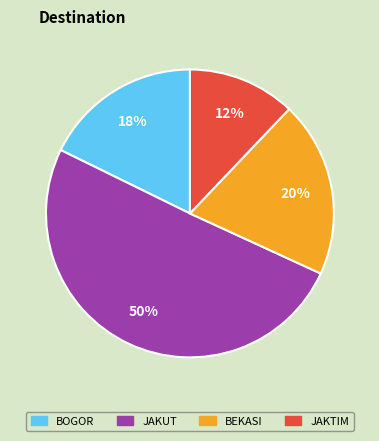

To the nearest percent, what is the difference between the largest and smallest slice percentages?

38%